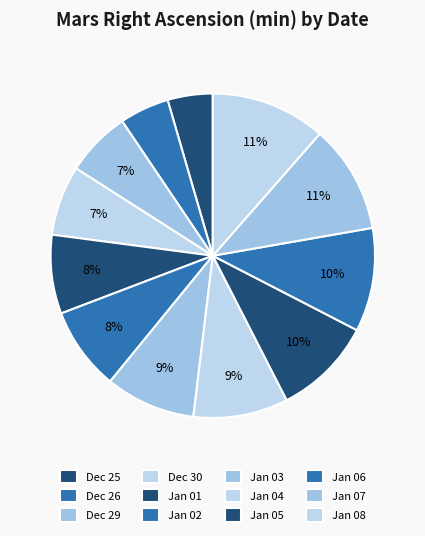

Is Jan 08 the majority of the pie?

No